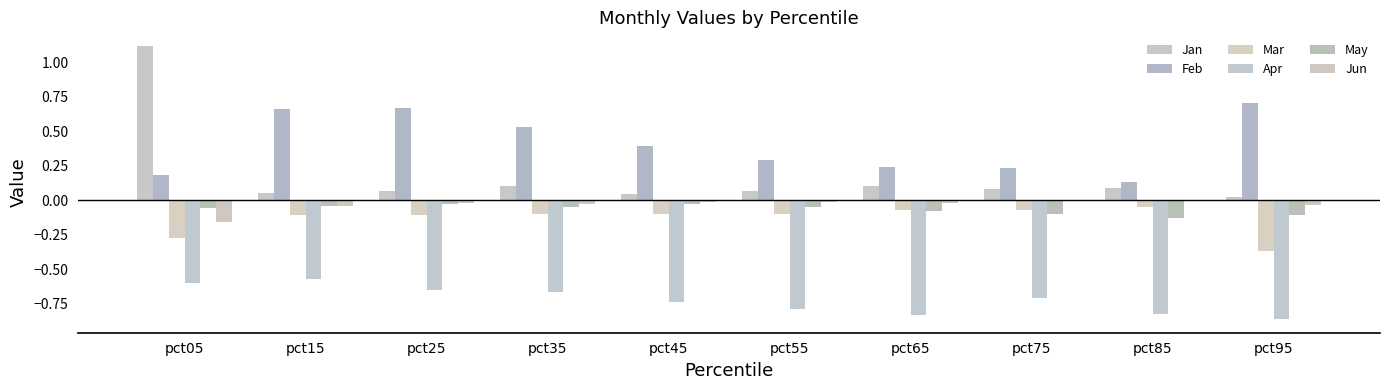

What is the minimum value for Mar?

-0.4